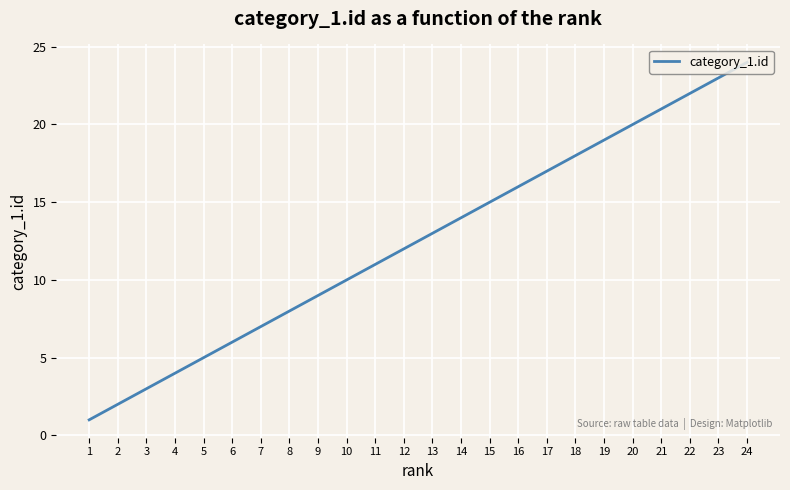

The value at 20 is 20. True or false?

True